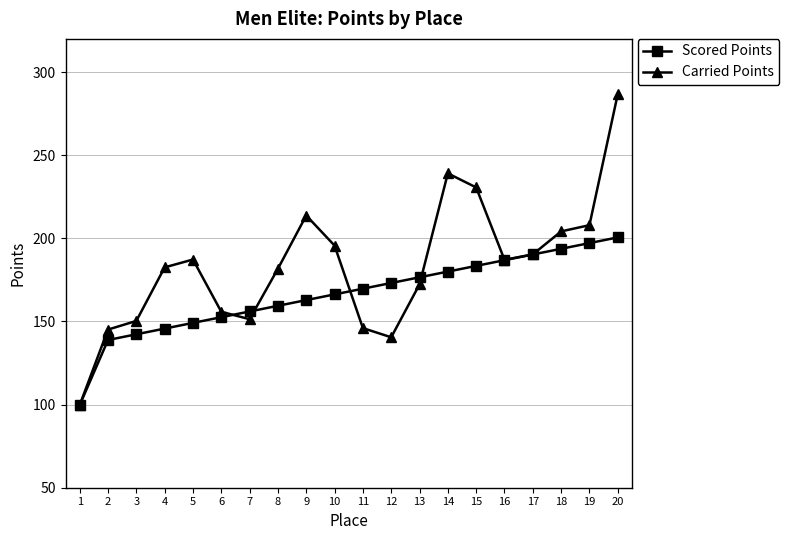

What is the sum of all Scored Points values?

3324.5